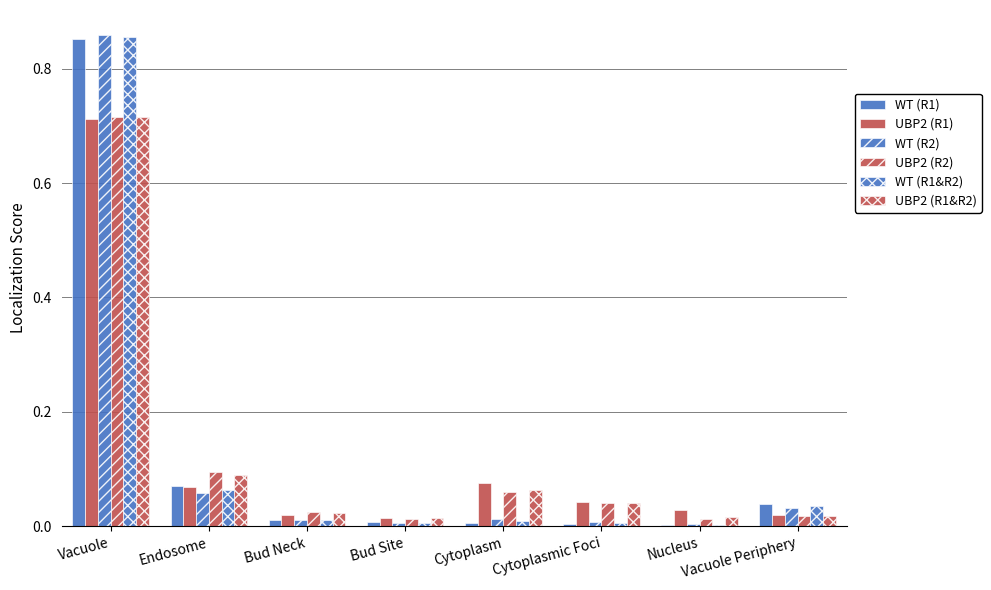

How many groups of bars are there?

8